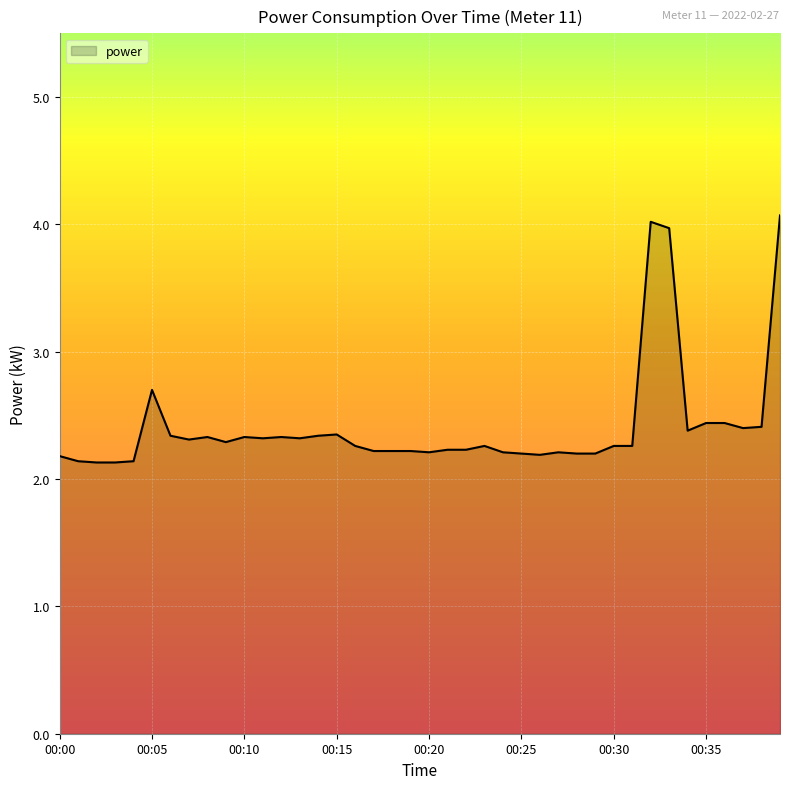

How many lines are shown in the chart?

1